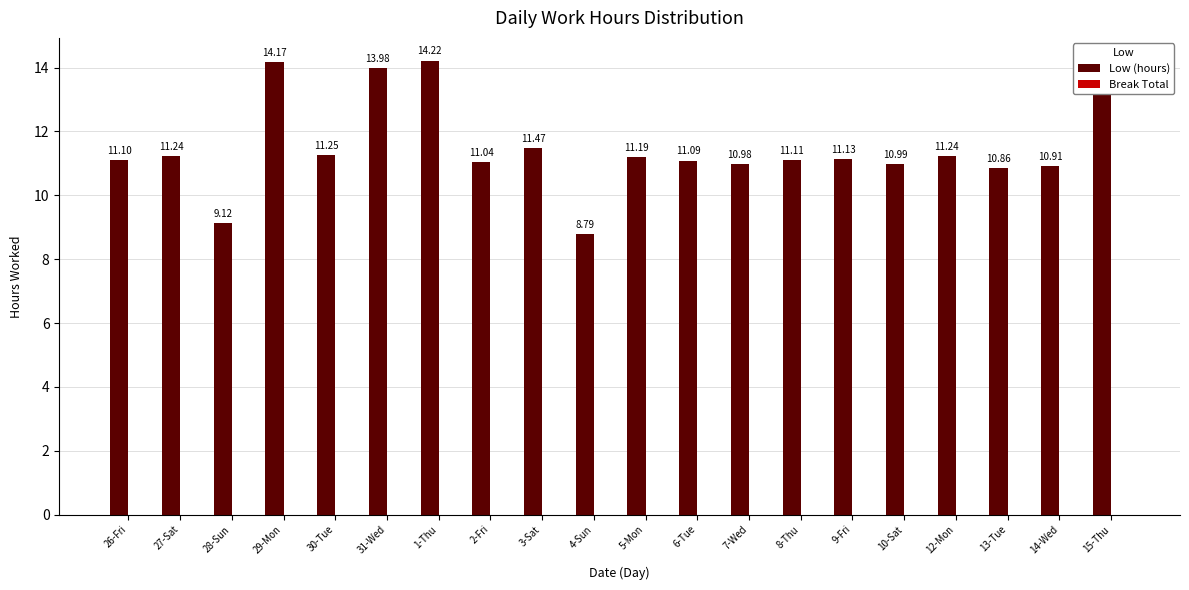

What is the difference between the maximum and minimum values?

5.4